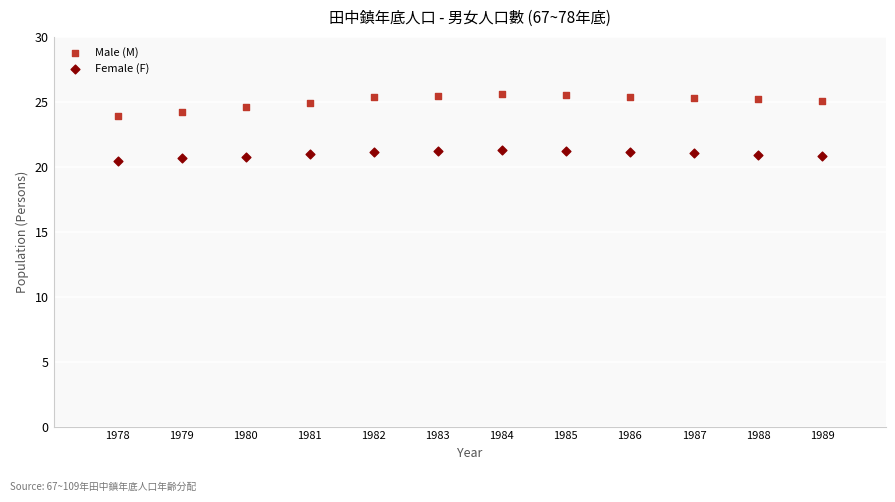

Across all series, what Y value is closest to 23?

23.9